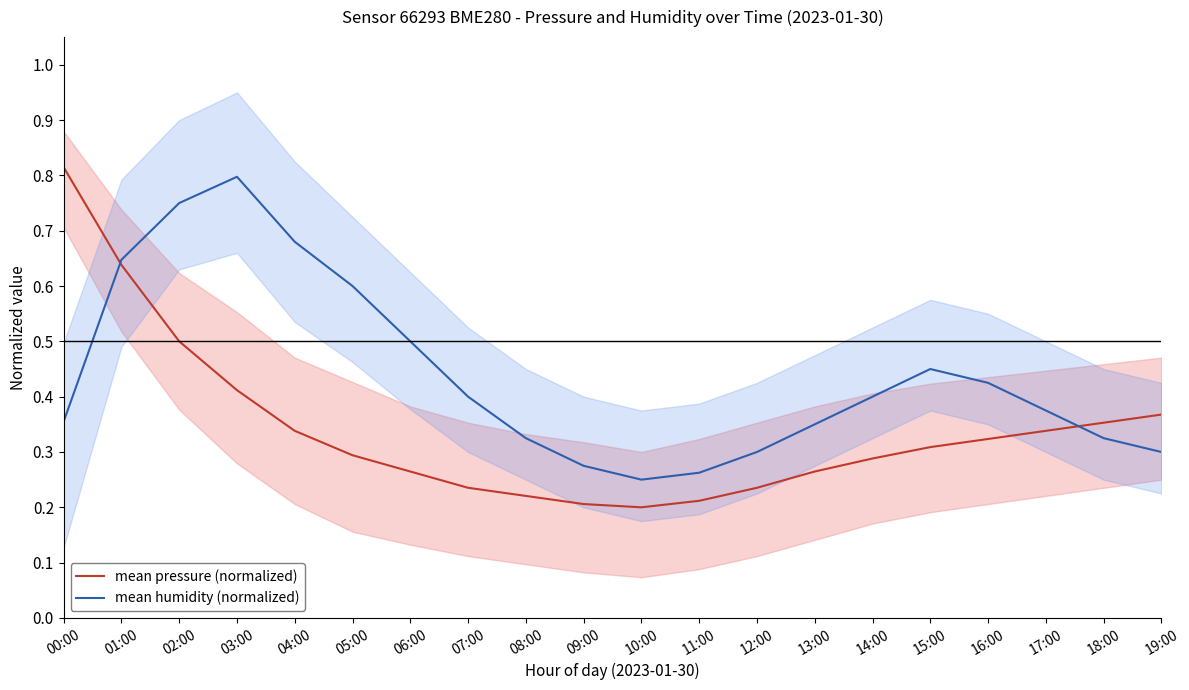

What position from the left is 08:00?

9